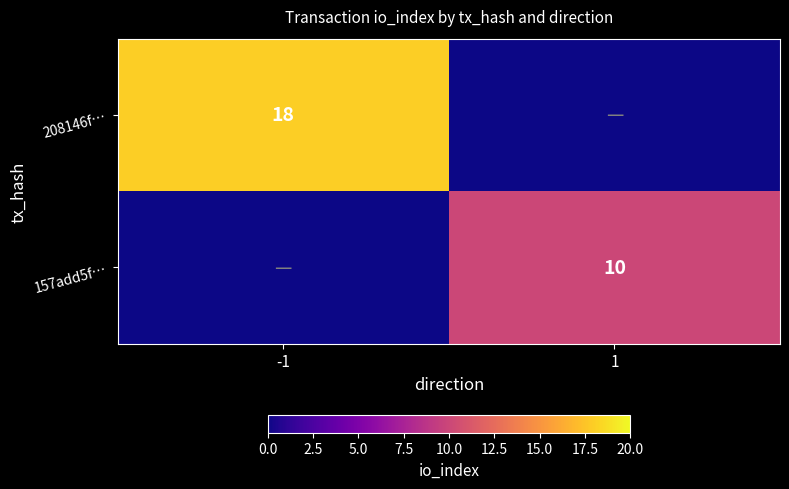

Is the value of 208146f… at -1 greater than the value of 157add5f… at 1?

Yes